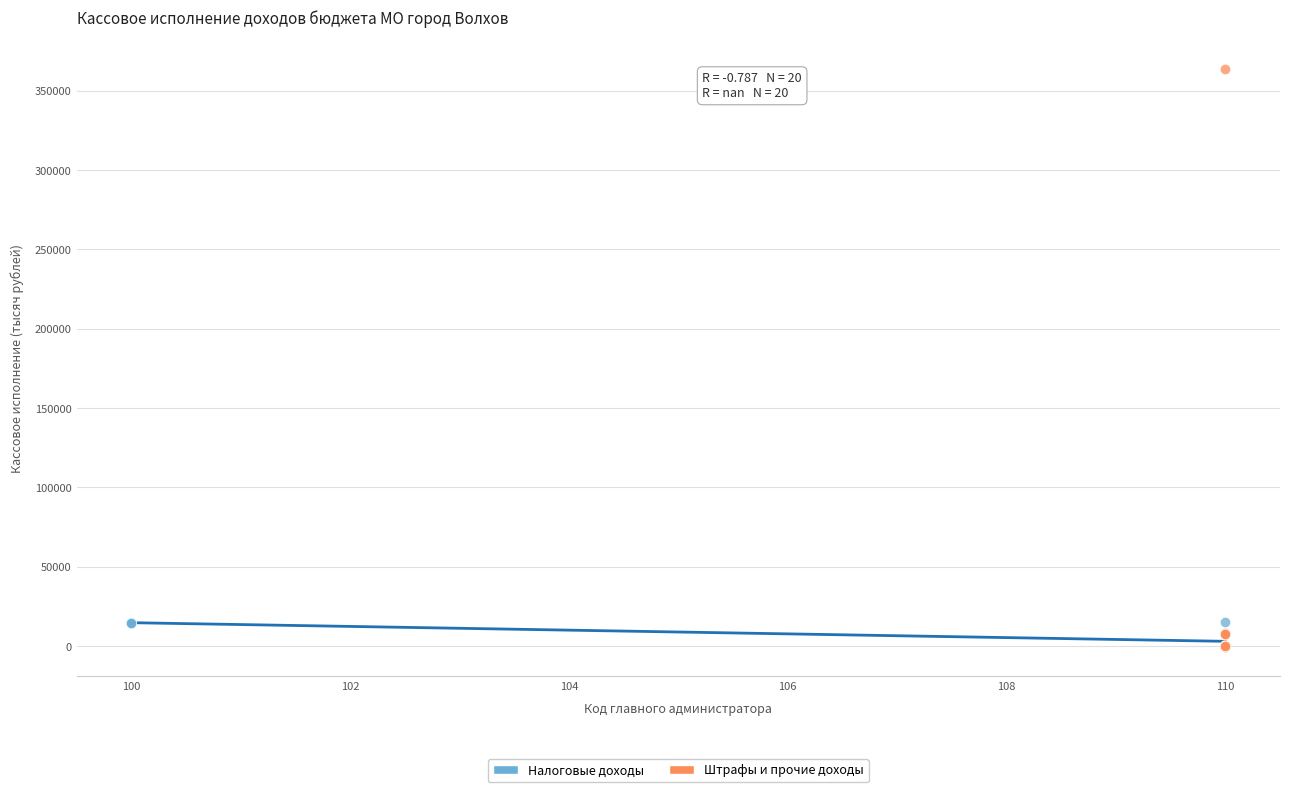

Which series has the largest Y range (max minus min)?

Штрафы и прочие доходы